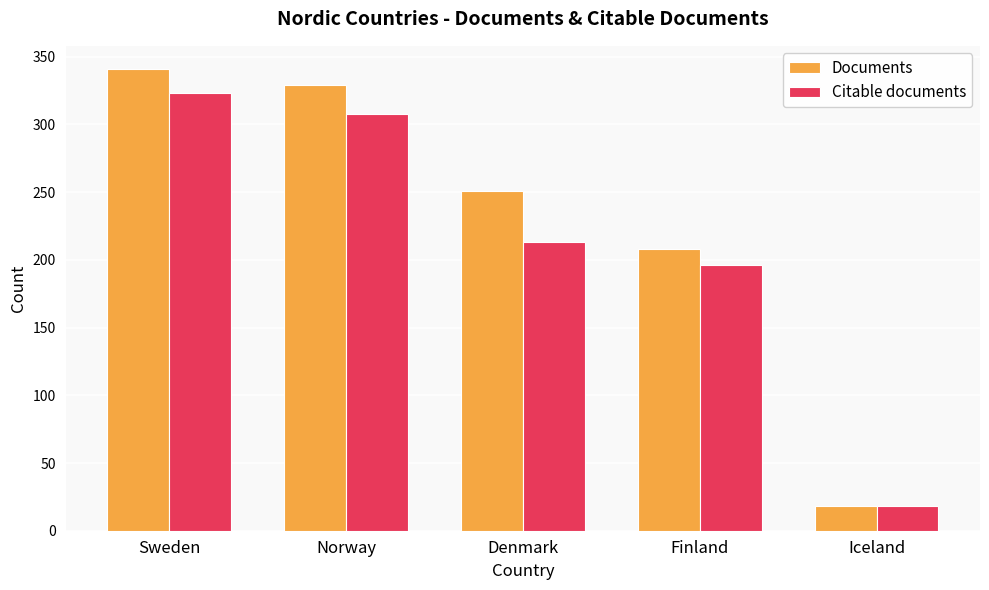

Reading left to right, list all the values displayed in this chart.

Documents: Sweden=341	Norway=329	Denmark=251	Finland=208	Iceland=18
Citable documents: Sweden=323	Norway=308	Denmark=213	Finland=196	Iceland=18